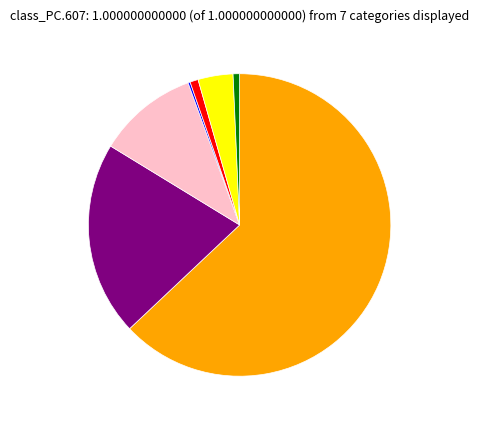

Does any single category account for the majority?

Yes